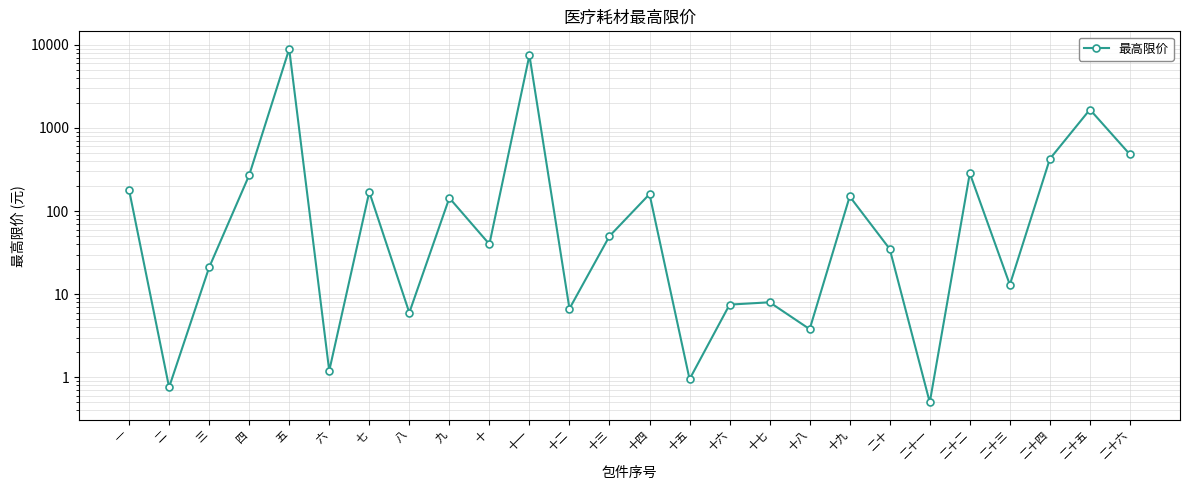

Where is the data nearest to the value 4455?

二十五